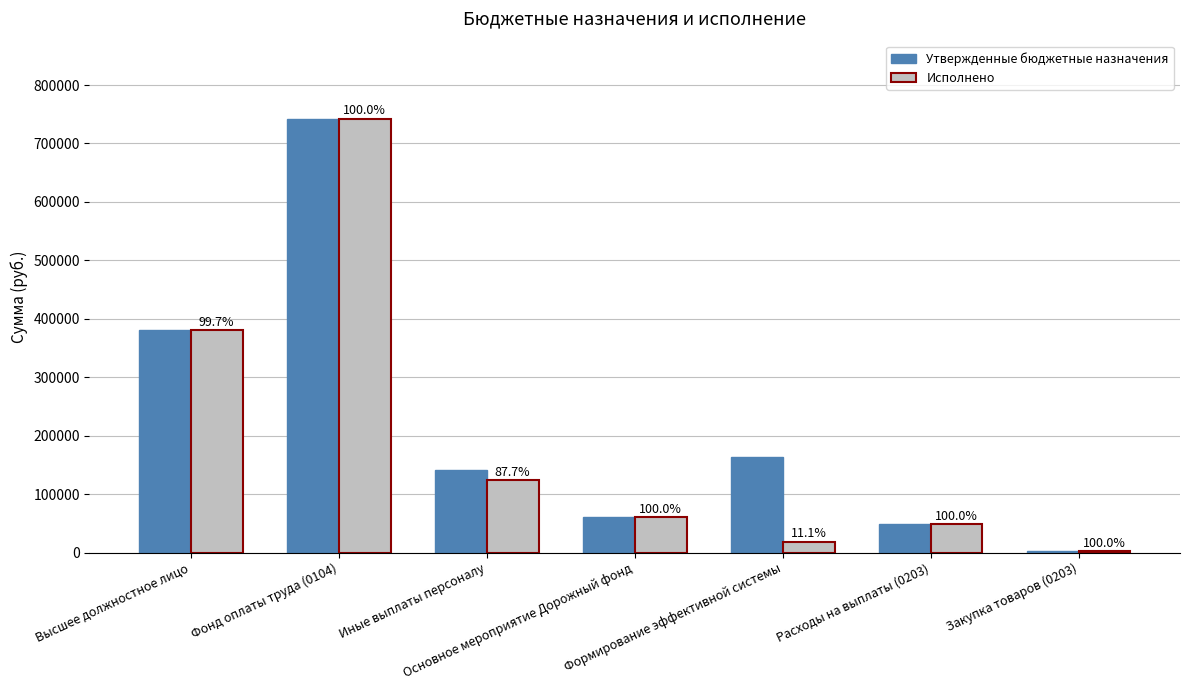

How many groups of bars are there?

7